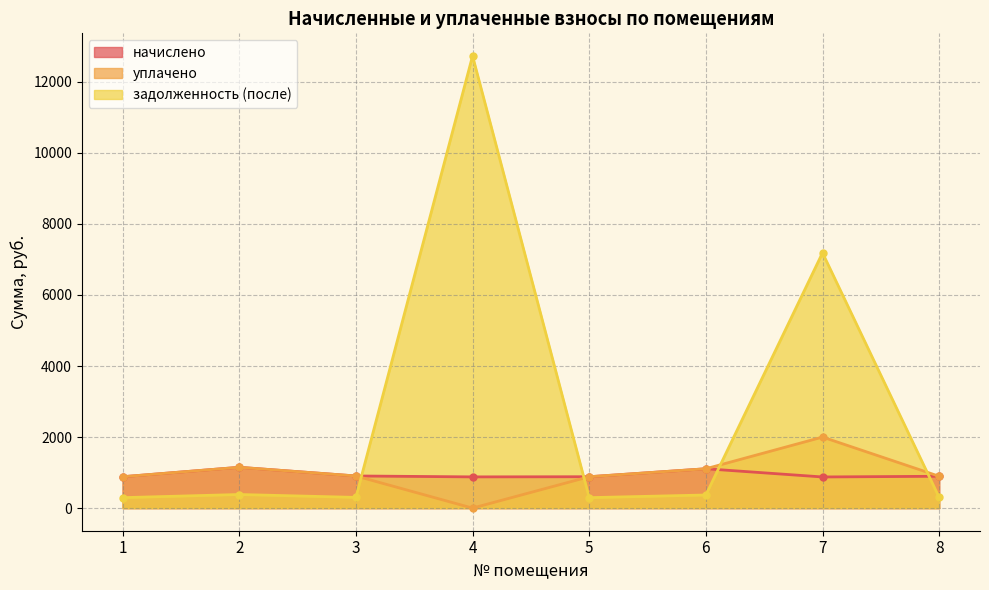

What is the maximum value for уплачено?

2000.0